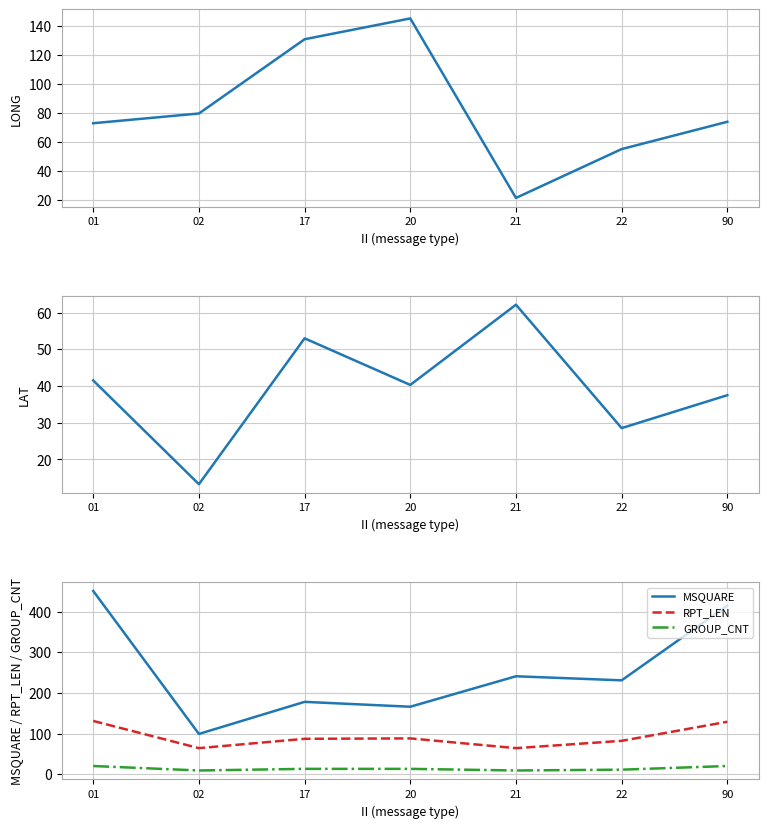

What is the highest value of the RPT_LEN series?

131